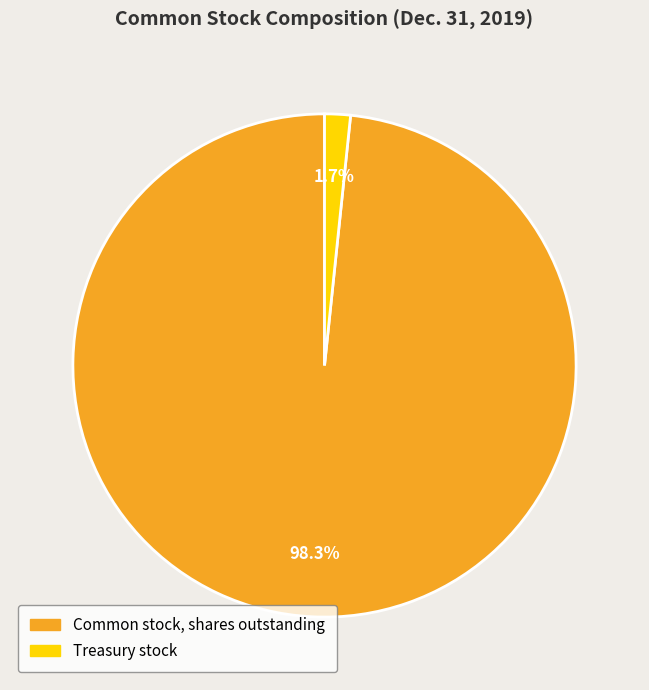

Rank the categories by value from lowest to highest.

Treasury stock, Common stock, shares outstanding